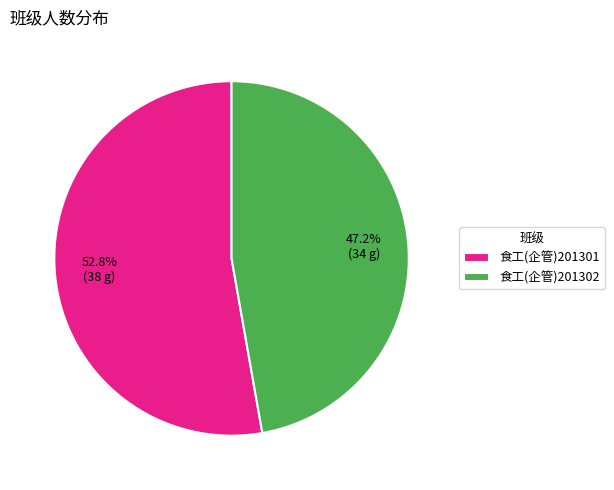

How many slices are in this pie chart?

2